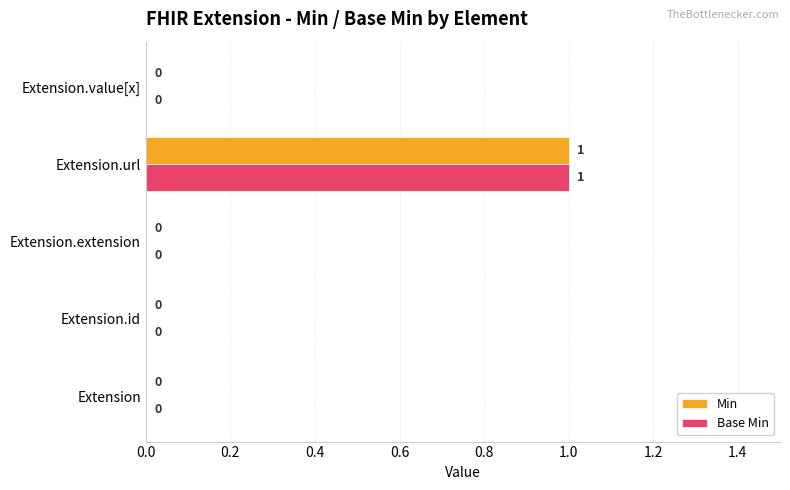

What is the greatest value displayed?

1